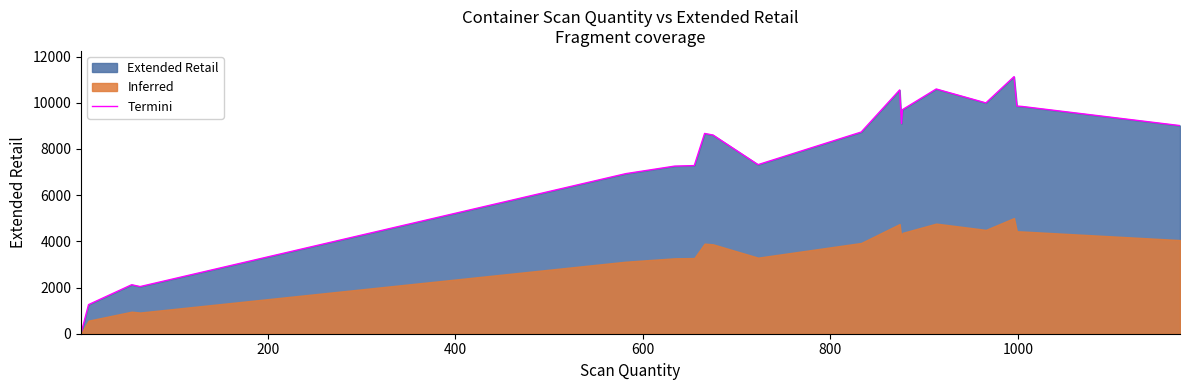

What is the maximum value for Termini?

11132.7